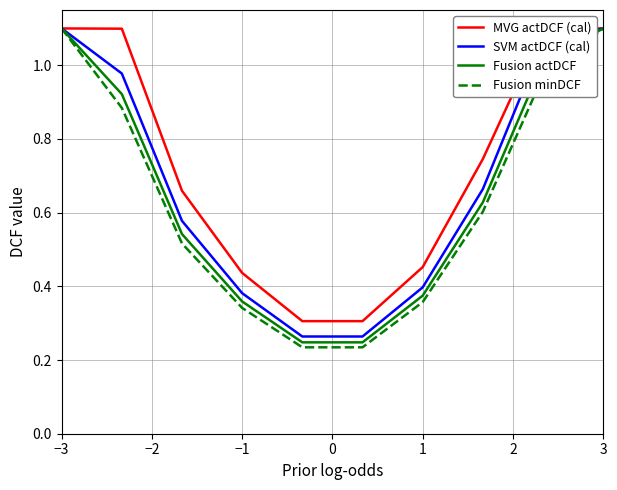

Is it true that SVM actDCF (cal) equals 0.2 at −1?

False